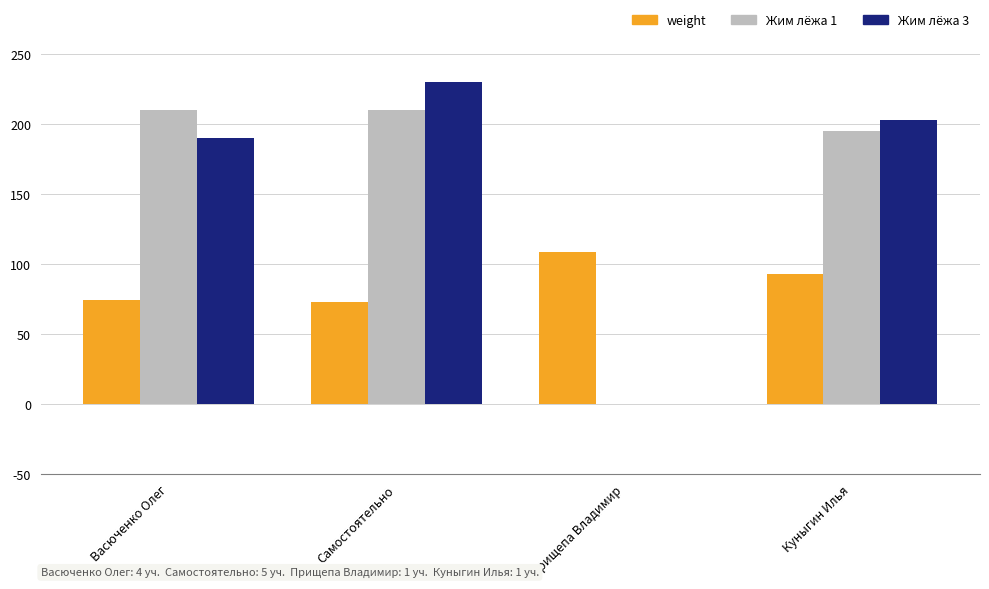

What is the average value of the Жим лёжа 3 series?

155.6